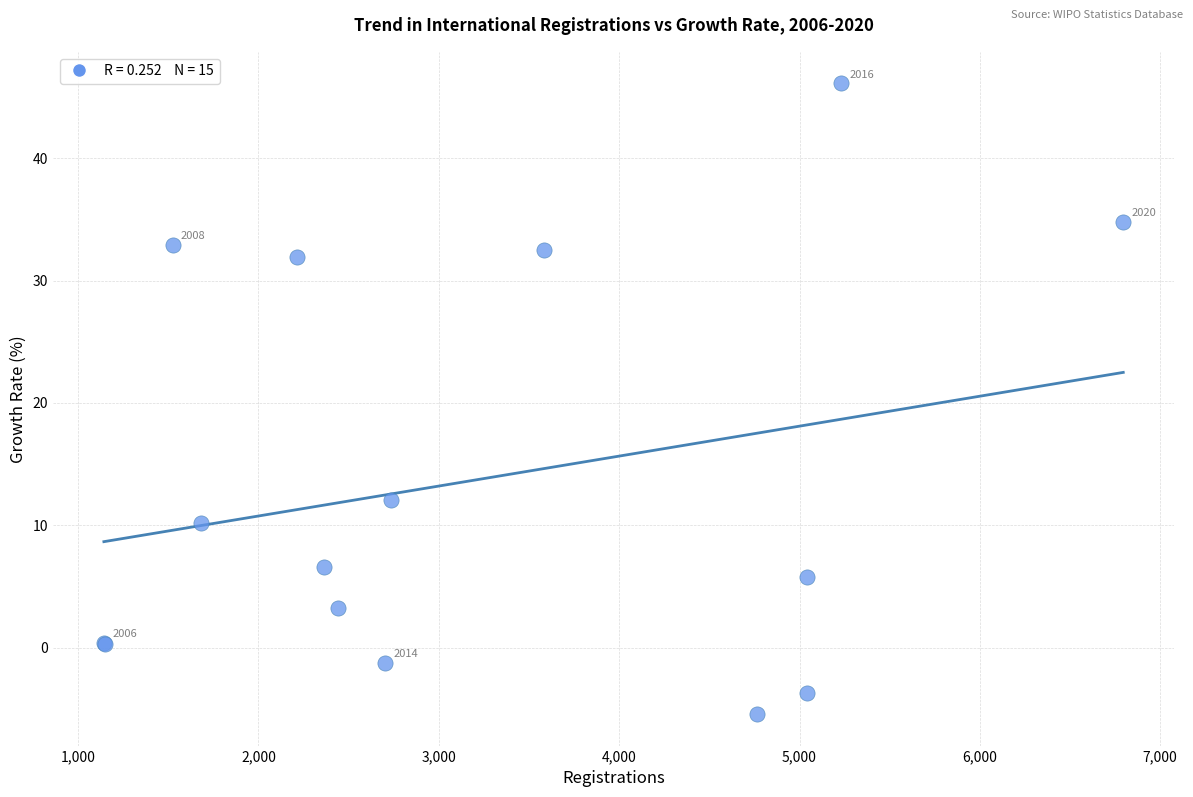

What Y value in the scatter plot is closest to 20?

12.1